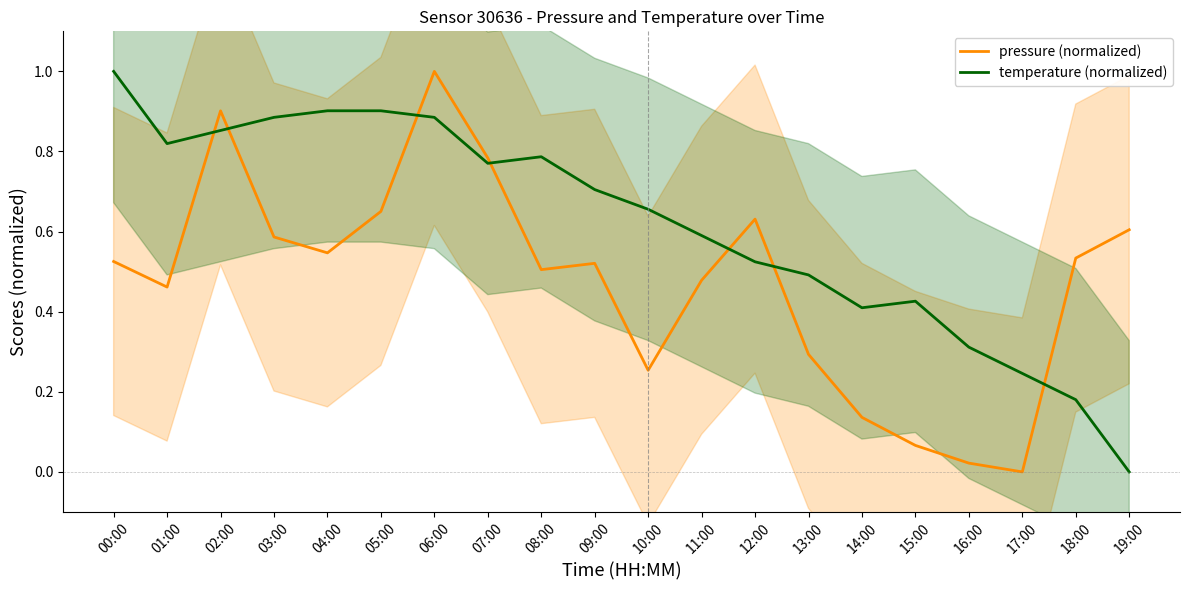

How many interior local valleys does the temperature (normalized) series have?

3